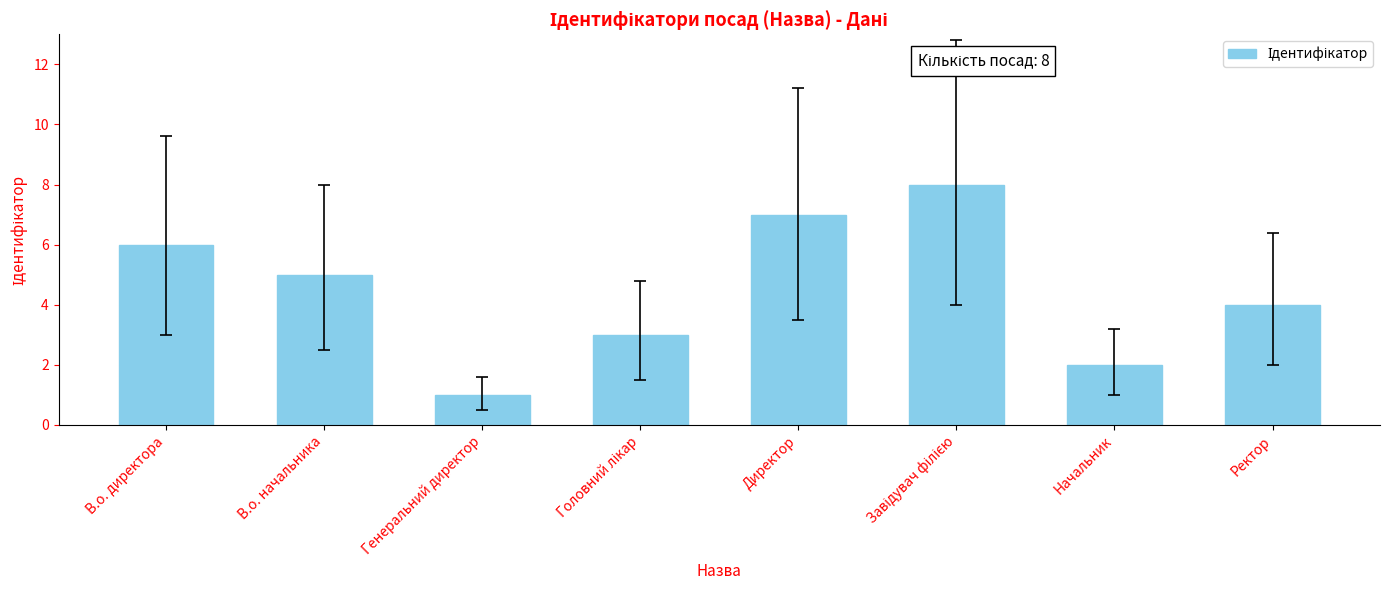

Reading left to right, what are all the values shown in this chart?

6	5	1	3	7	8	2	4